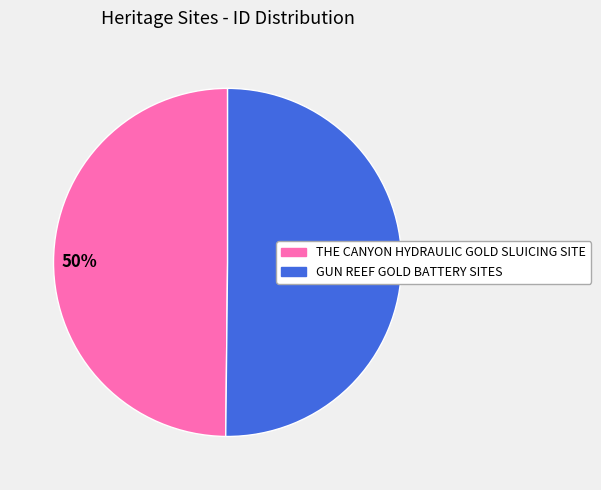

What is the ratio of the value at THE CANYON HYDRAULIC GOLD SLUICING SITE to the value at GUN REEF GOLD BATTERY SITES?

1.0